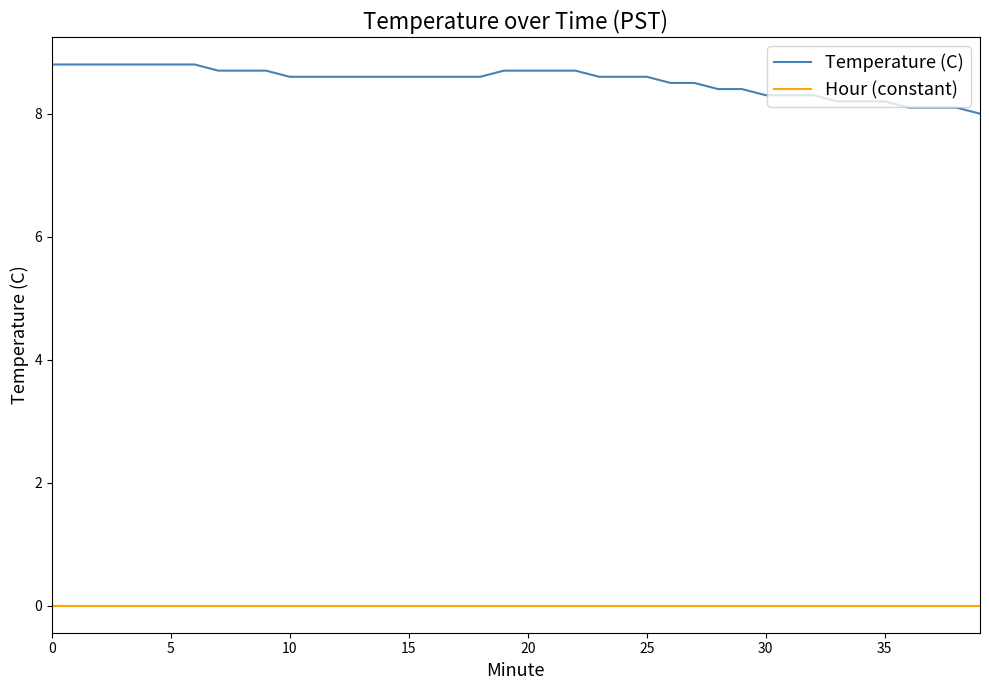

List the series in order of their peak value, highest first.

Temperature (C), Hour (constant)